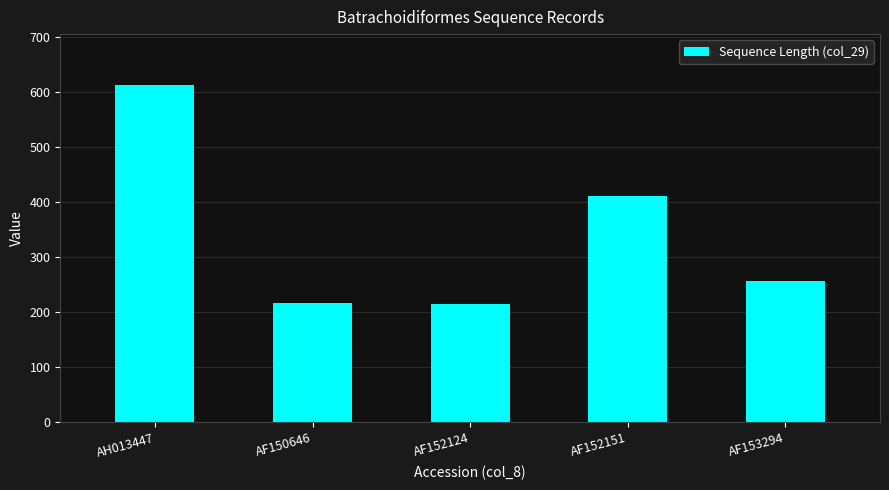

What is the change in value from AH013447 to AF150646?

-396